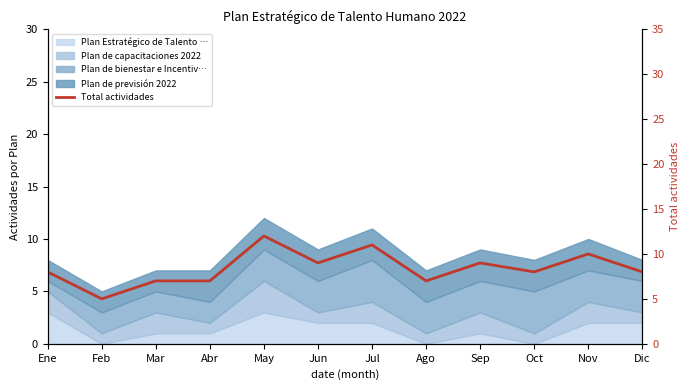

What is the maximum value shown in the chart?

12